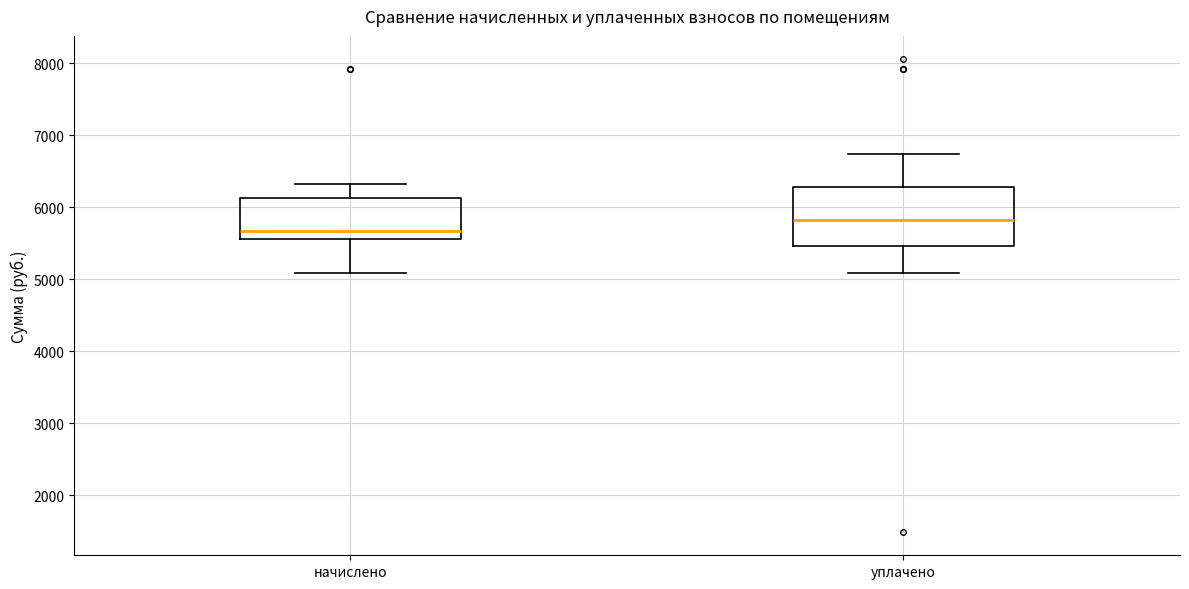

Where does the lower whisker of the box for уплачено end on the y-axis? The values are not printed on the chart, so give them approximately, as read against the axis.

5100